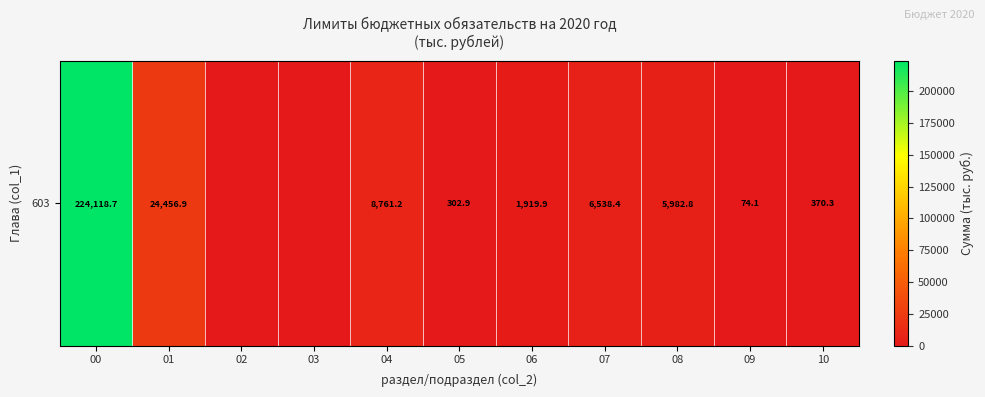

Which has a higher value, 08 or 00?

00